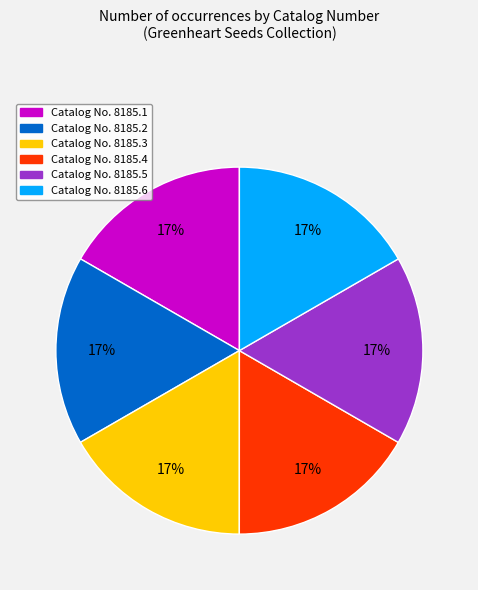

To the nearest percent, what percentage of the pie is Catalog No. 8185.6?

17%